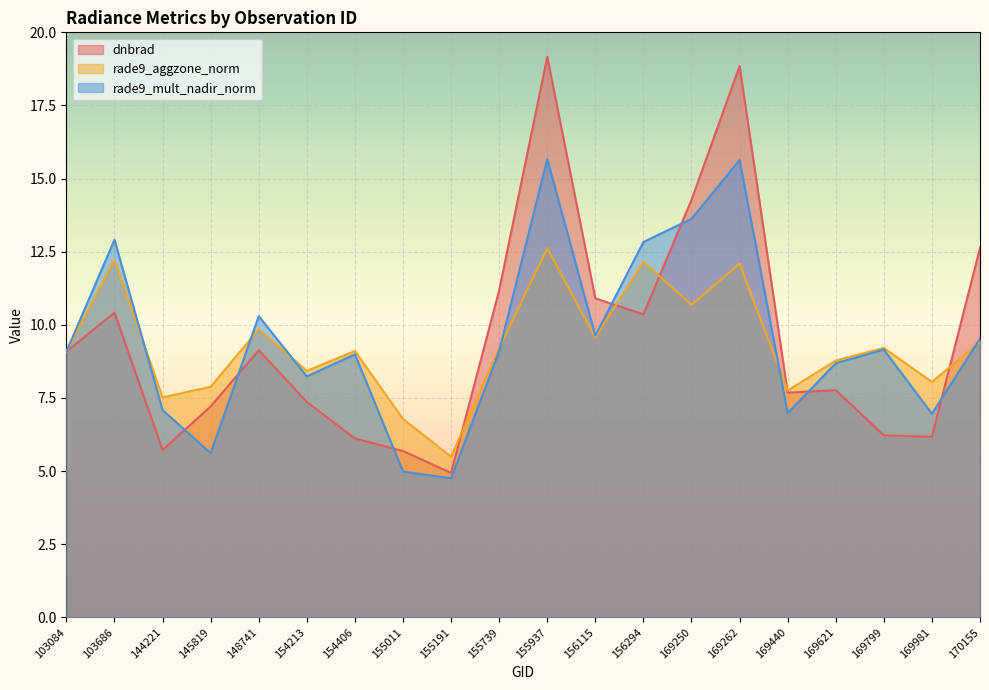

Where do rade9_mult_nadir_norm and rade9_aggzone_norm first cross each other?

103686 and 144221